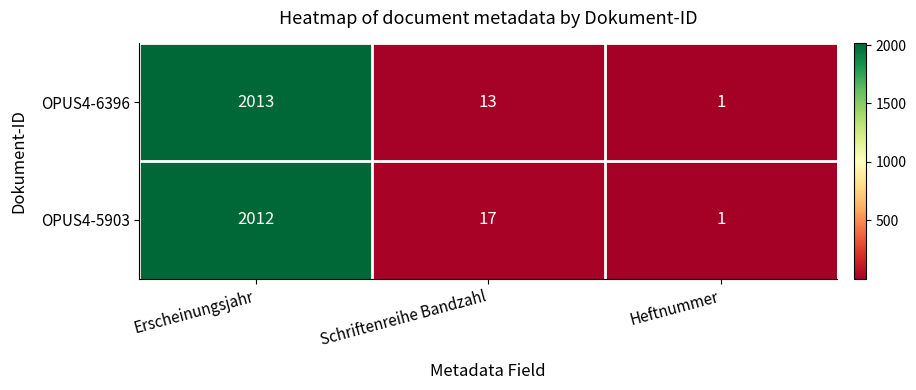

At how many categories does at least one series exceed 279?

1